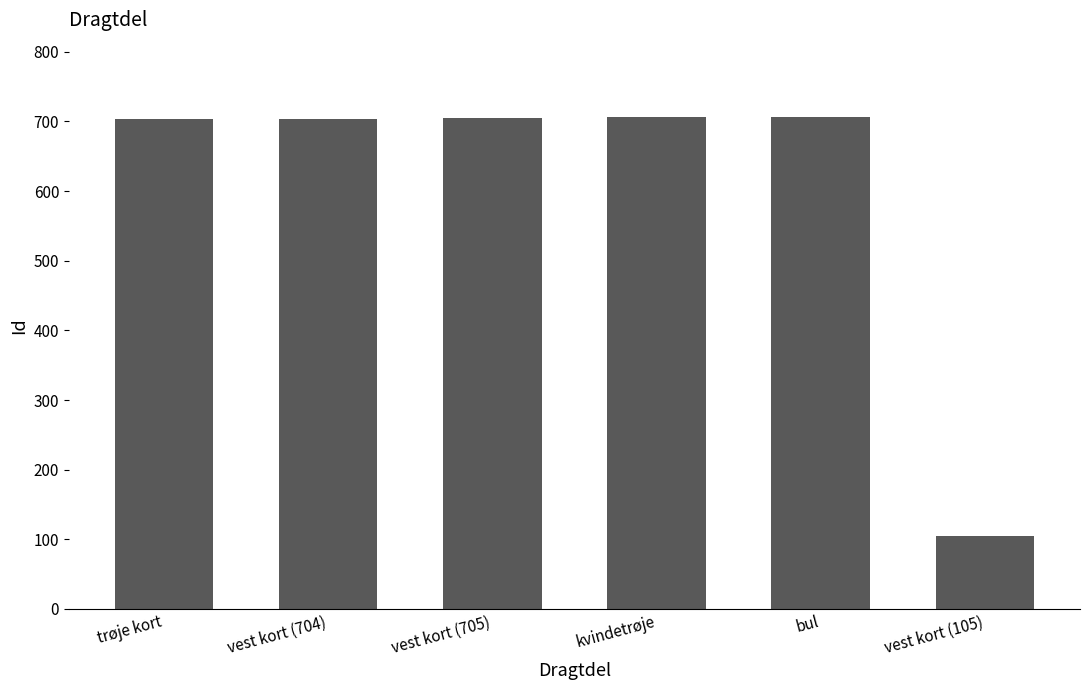

Approximately how many times larger is the value at vest kort (704) compared to vest kort (705)?

1.0